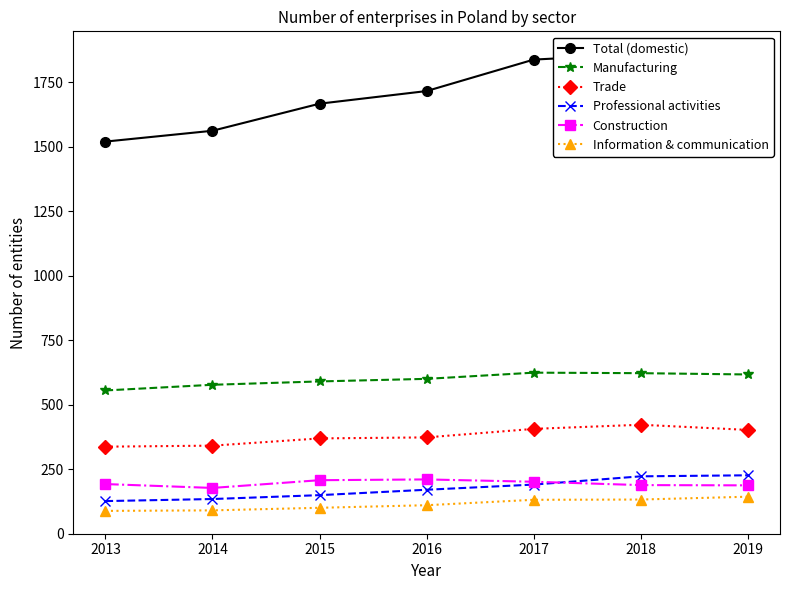

What is the difference between the Manufacturing values at 2019 and 2015?

27